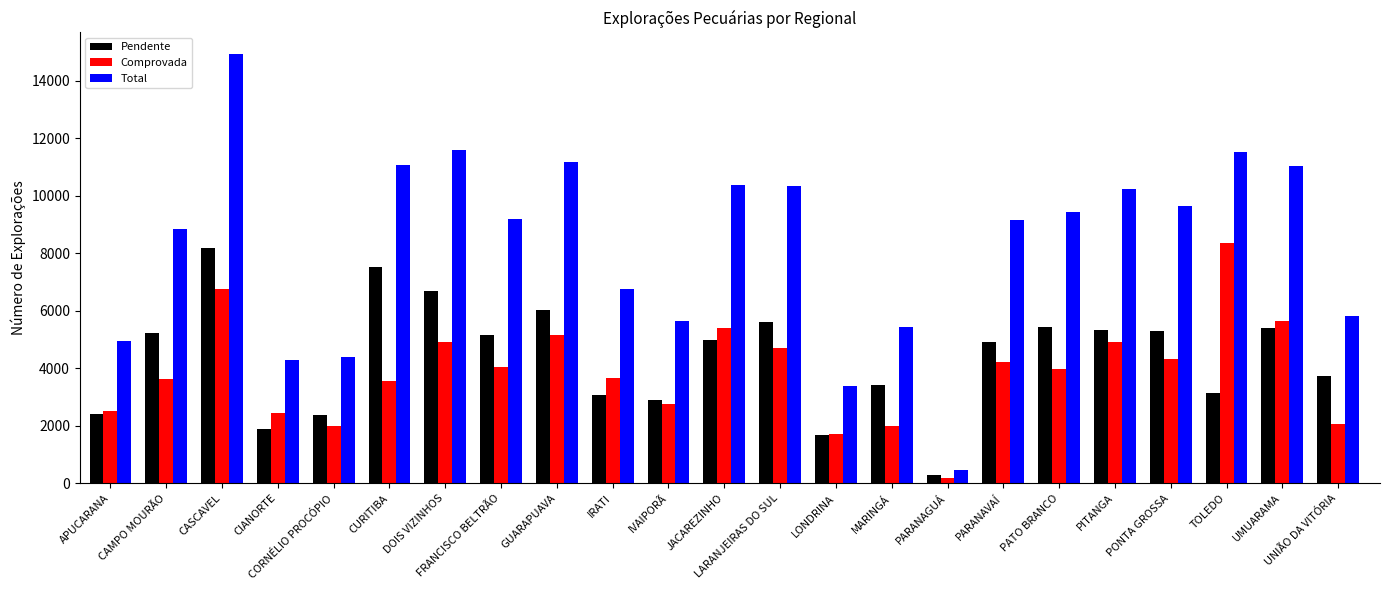

Count the number of data series in this chart.

3